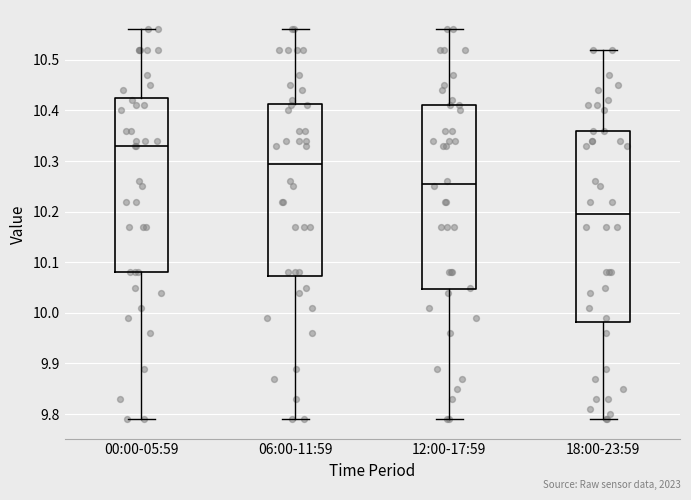

Comparing the boxes themselves (not the whiskers), which one is the tallest?

18:00-23:59